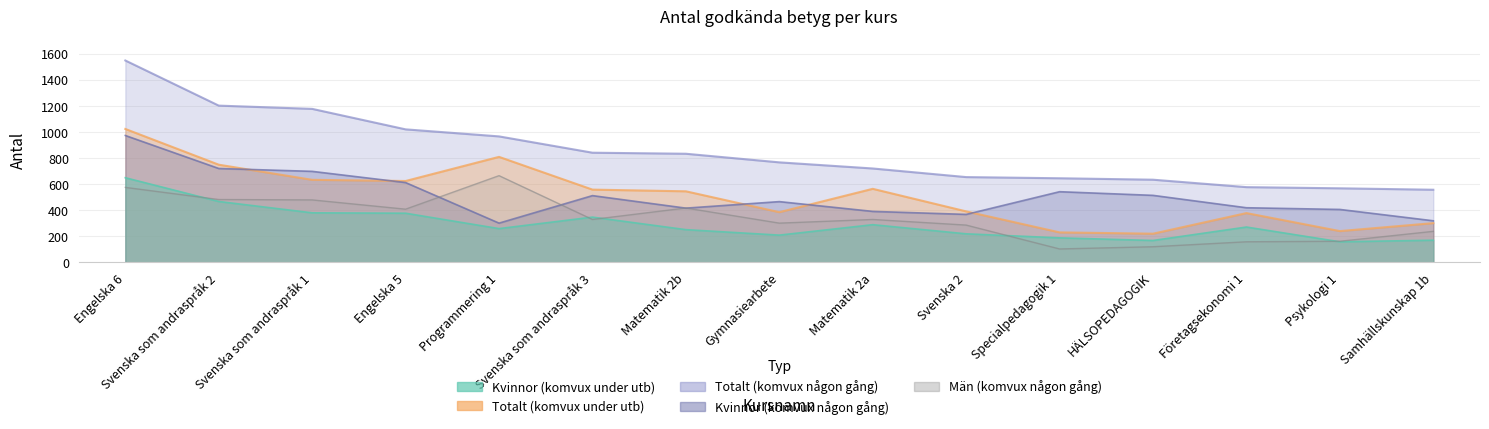

Reading left to right, what are all the values shown in this chart?

Totalt (komvux någon gång): 1548	1202	1177	1020	966	841	833	767	720	654	645	634	577	568	557
Kvinnor (komvux någon gång): 973	720	698	612	301	512	416	466	391	368	542	514	419	406	319
Män (komvux någon gång): 575	482	479	408	665	329	417	301	329	286	103	120	158	162	238
Totalt (komvux under utb): 1023	749	633	624	809	558	545	385	564	391	230	220	378	240	301
Kvinnor (komvux under utb): 649	467	380	377	259	347	251	209	289	219	188	168	271	158	170